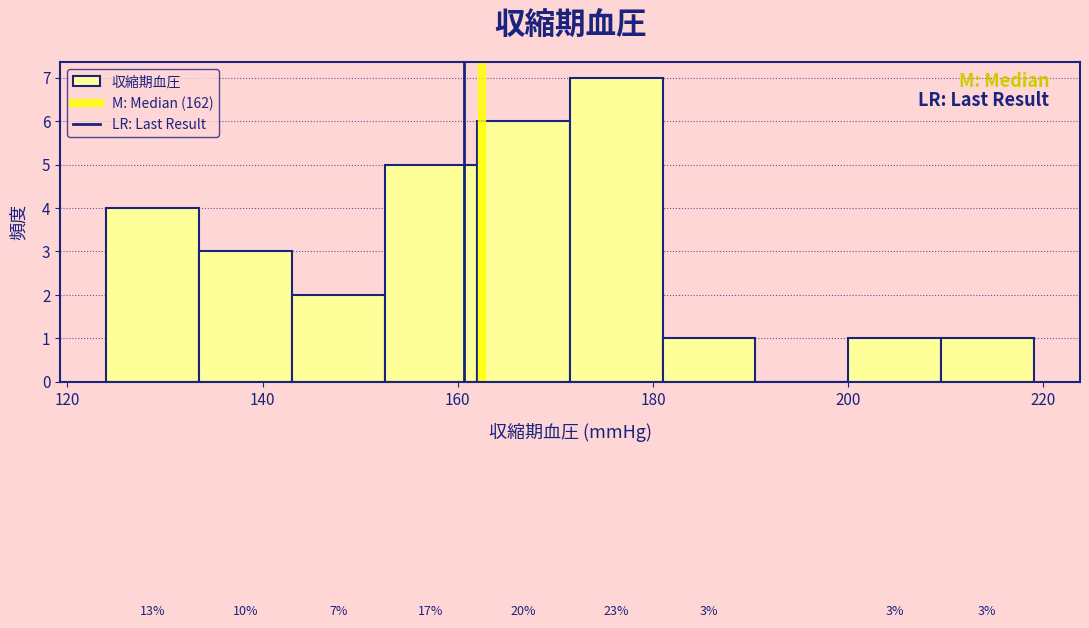

Over which range of the x-axis is the bar tallest?

171.5 to 181.0